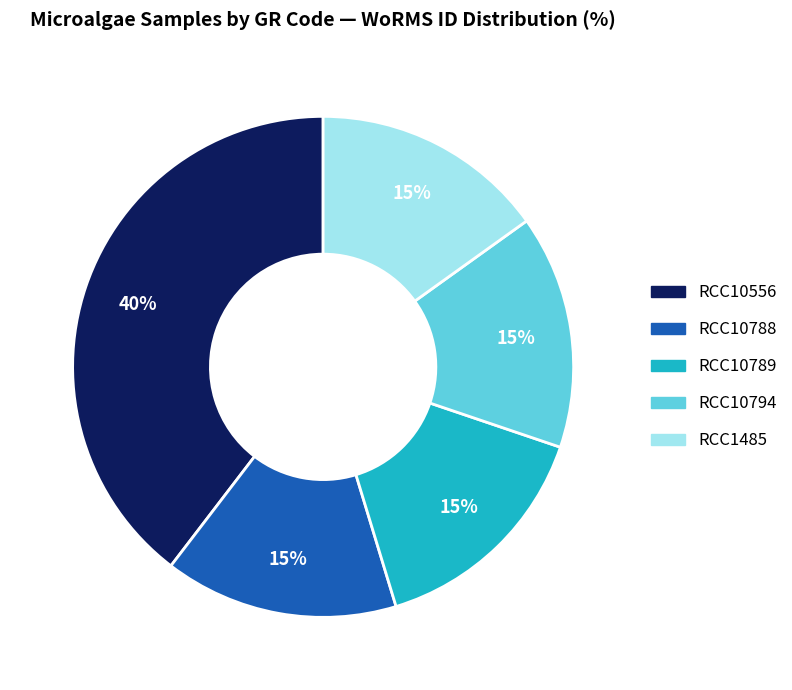

To the nearest percent, what is the difference between the largest and smallest slice percentages?

25%